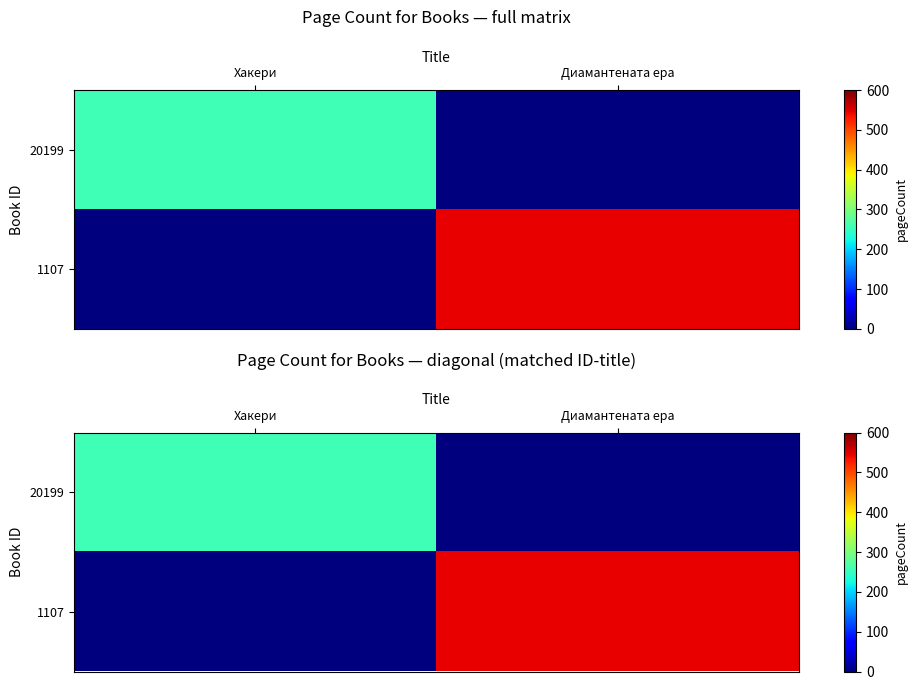

What is the sum of the 20199 values at Хакери and Диамантената ера?

256